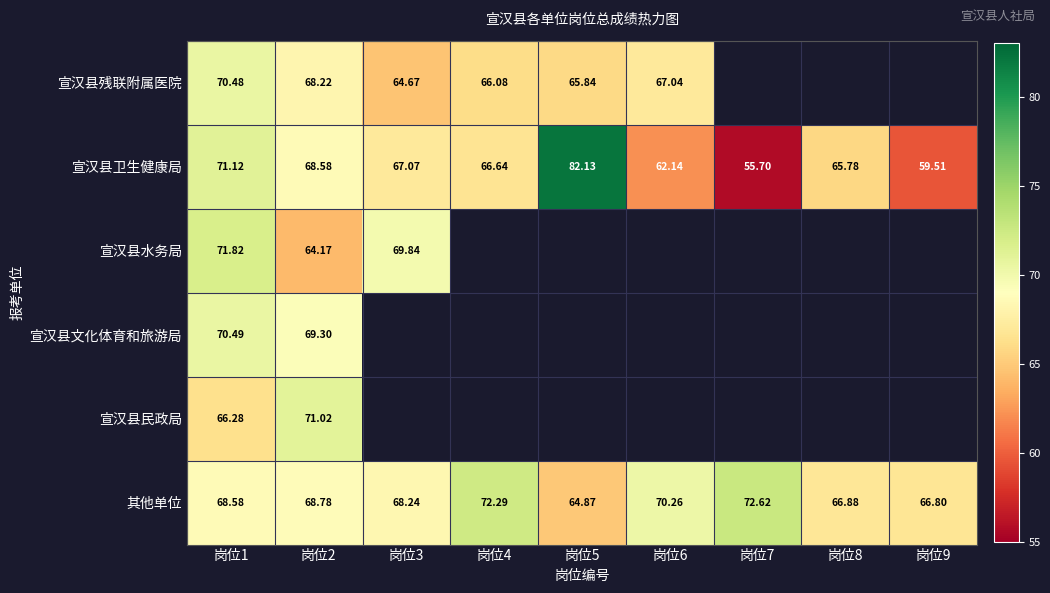

What is the maximum value shown in the chart?

82.1